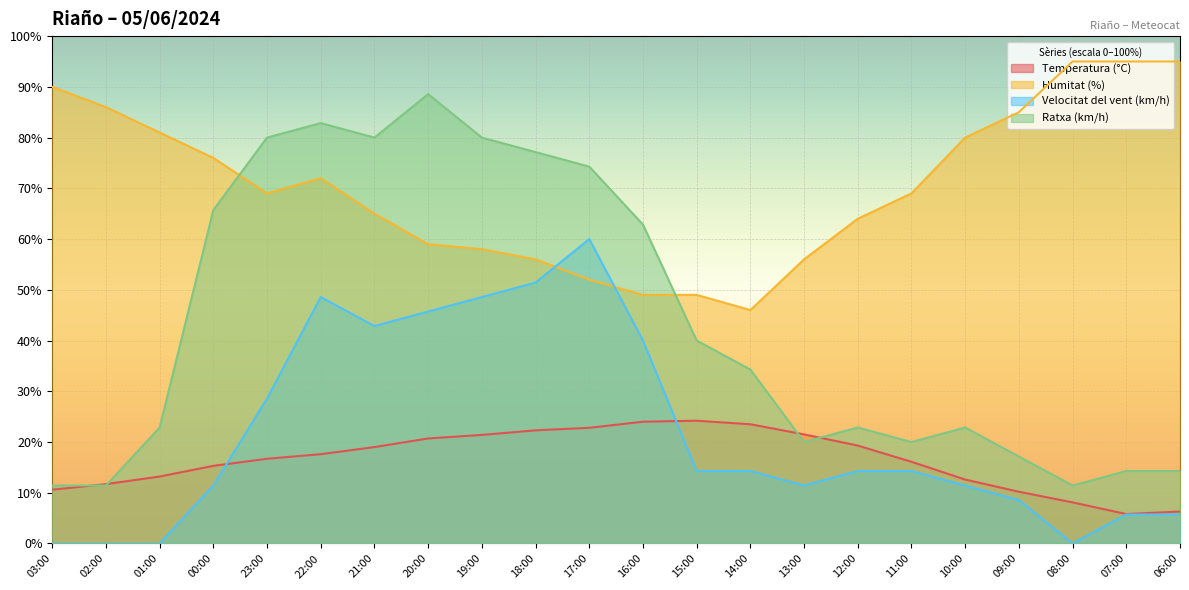

Reading right to left, transcribe all the data shown in this chart.

Temperatura (°C): 06:00=6.3	07:00=5.8	08:00=8.1	09:00=10.2	10:00=12.6	11:00=16.1	12:00=19.3	13:00=21.5	14:00=23.5	15:00=24.2	16:00=24.0	17:00=22.8	18:00=22.3	19:00=21.4	20:00=20.7	21:00=19.0	22:00=17.6	23:00=16.7	00:00=15.3	01:00=13.2	02:00=11.7	03:00=10.6
Humitat (%): 06:00=95.0	07:00=95.0	08:00=95.0	09:00=85.0	10:00=80.0	11:00=69.0	12:00=64.0	13:00=56.0	14:00=46.0	15:00=49.0	16:00=49.0	17:00=52.0	18:00=56.0	19:00=58.0	20:00=59.0	21:00=65.0	22:00=72.0	23:00=69.0	00:00=76.0	01:00=81.0	02:00=86.0	03:00=90.0
Velocitat del vent (km/h): 06:00=5.7	07:00=5.7	08:00=0.0	09:00=8.6	10:00=11.4	11:00=14.3	12:00=14.3	13:00=11.4	14:00=14.3	15:00=14.3	16:00=40.0	17:00=60.0	18:00=51.4	19:00=48.6	20:00=45.7	21:00=42.9	22:00=48.6	23:00=28.6	00:00=11.4	01:00=0.0	02:00=0.0	03:00=0.0
Ratxa (km/h): 06:00=14.3	07:00=14.3	08:00=11.4	09:00=17.1	10:00=22.9	11:00=20.0	12:00=22.9	13:00=20.0	14:00=34.3	15:00=40.0	16:00=62.9	17:00=74.3	18:00=77.1	19:00=80.0	20:00=88.6	21:00=80.0	22:00=82.9	23:00=80.0	00:00=65.7	01:00=22.9	02:00=11.4	03:00=11.4